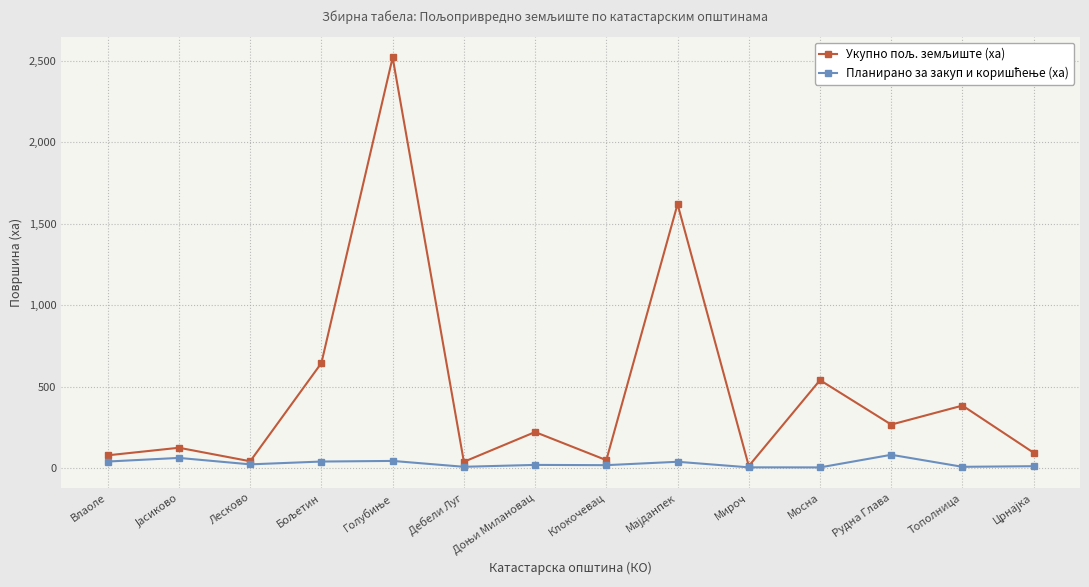

What is the total value across all series at Мосна?

546.6